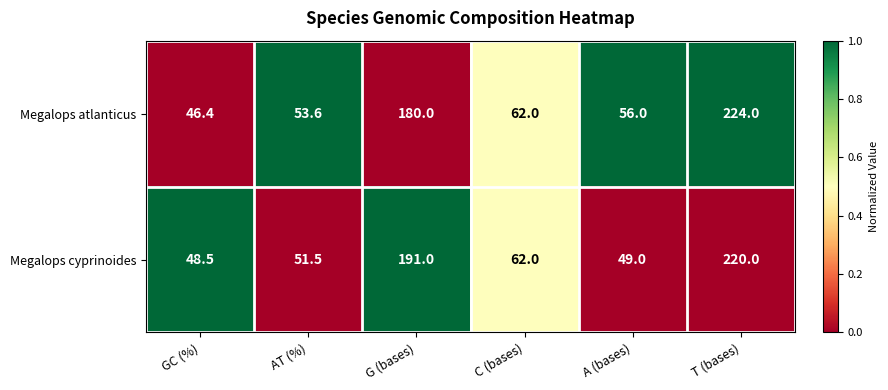

Reading left to right, transcribe all the data shown in this chart.

Megalops atlanticus: 46.4	53.6	180.0	62.0	56.0	224.0
Megalops cyprinoides: 48.5	51.5	191.0	62.0	49.0	220.0